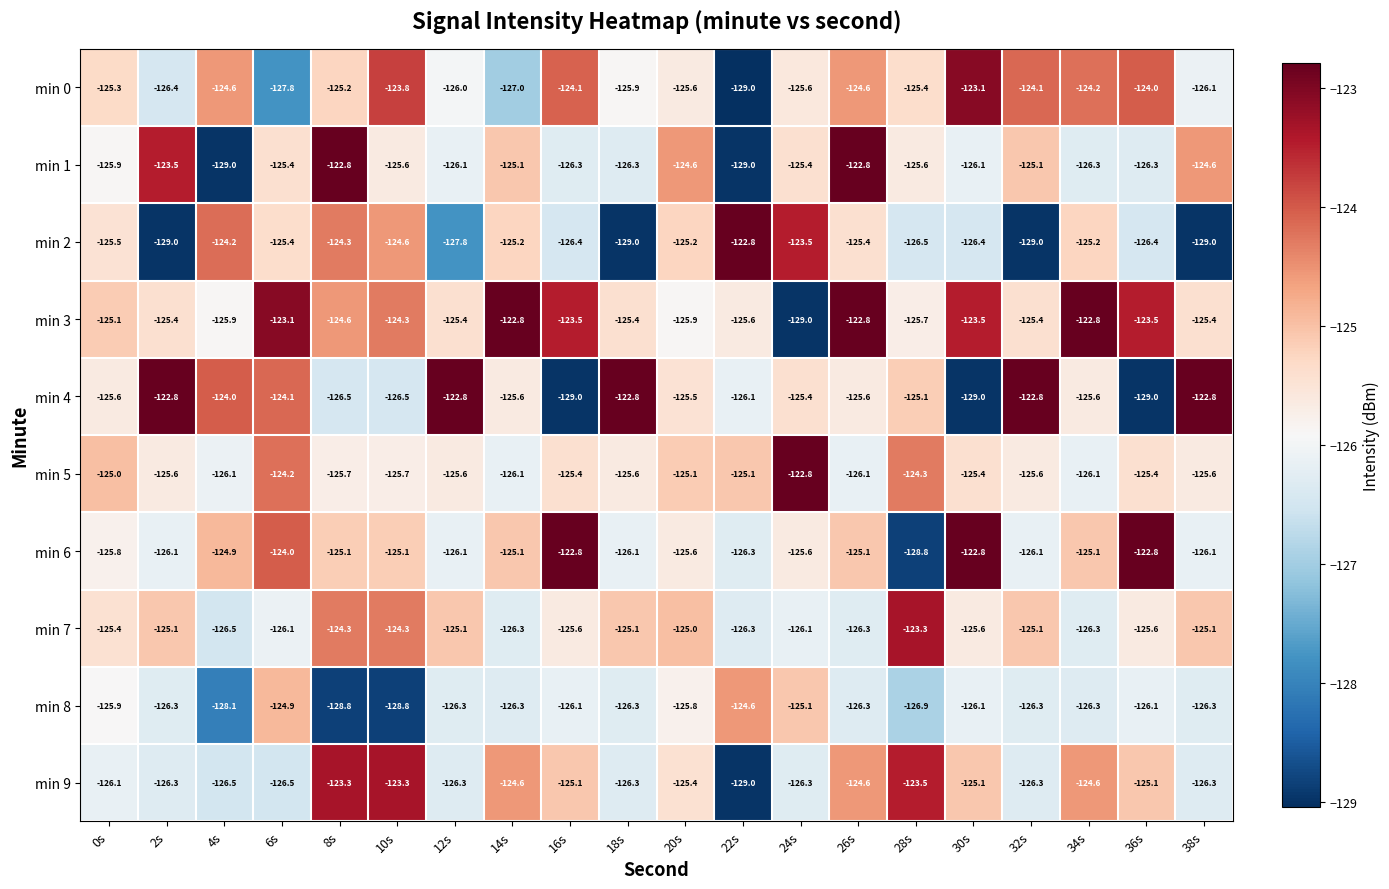

What is the difference between the second highest and second lowest values in the min 4 series?

6.2